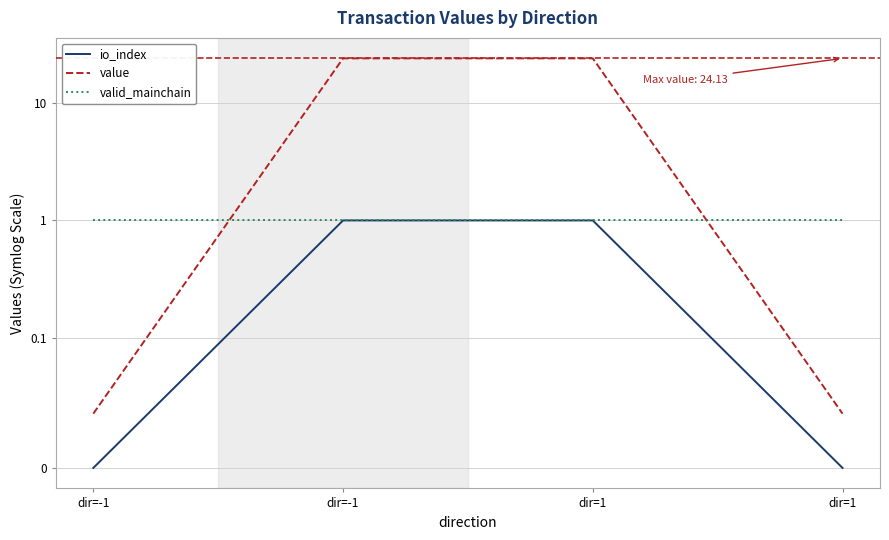

At which category is the sum across all series the highest?

dir=-1